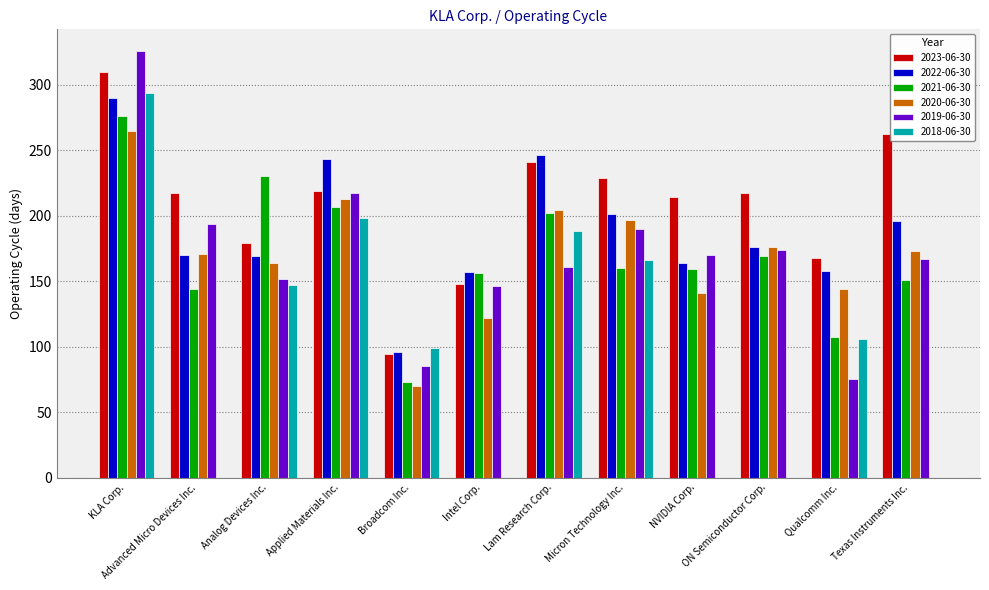

The value of 2018-06-30 at NVIDIA Corp. is 0. True or false?

True